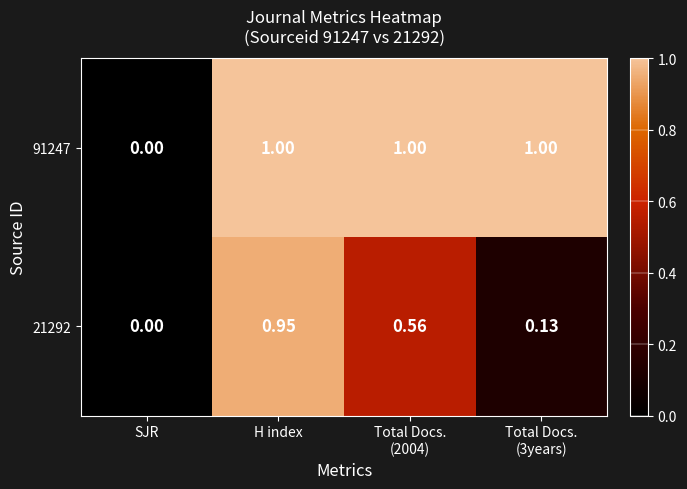

At which label is 91247 closest to 0?

SJR